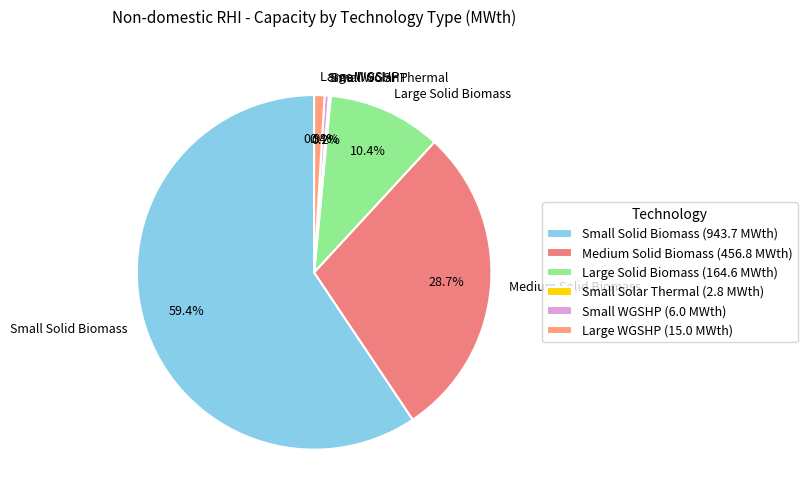

What is the total percentage of Medium Solid Biomass and Small WGSHP?

29.1%